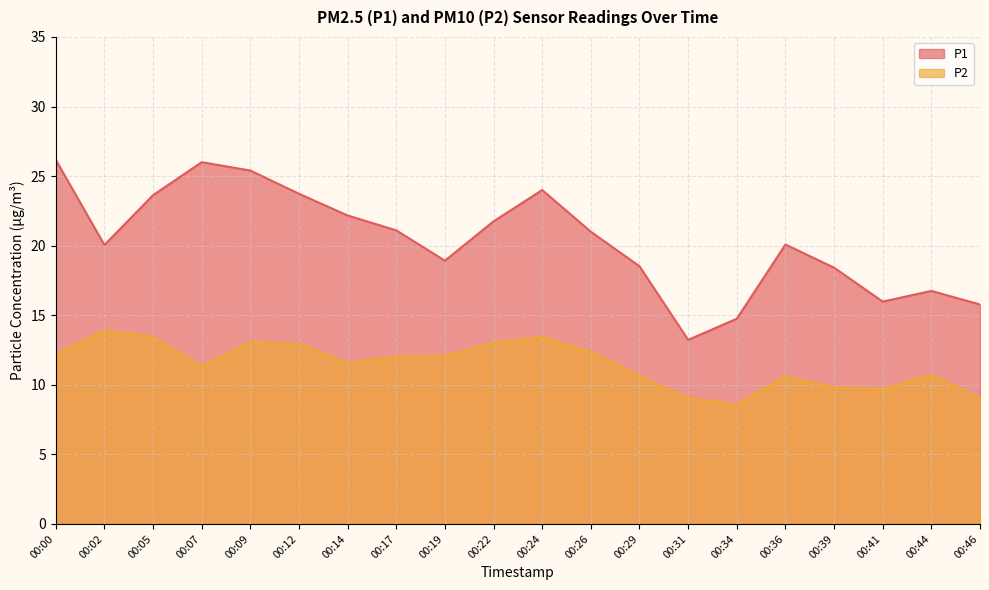

Rank the series by their average value, from highest to lowest.

P1, P2